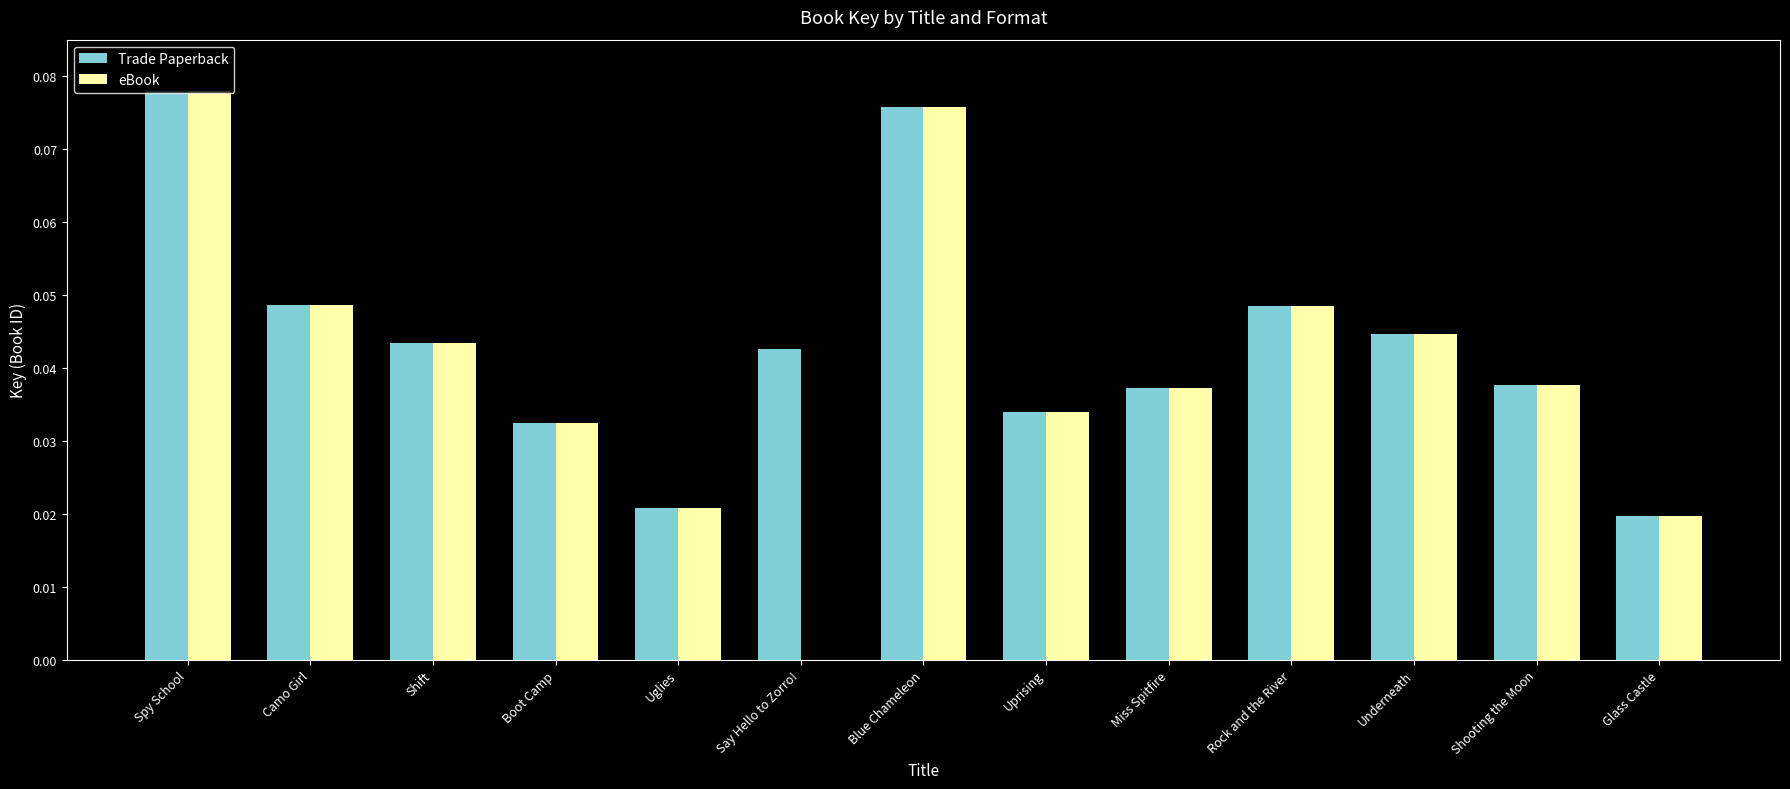

Which series has the largest total across all categories?

Trade Paperback